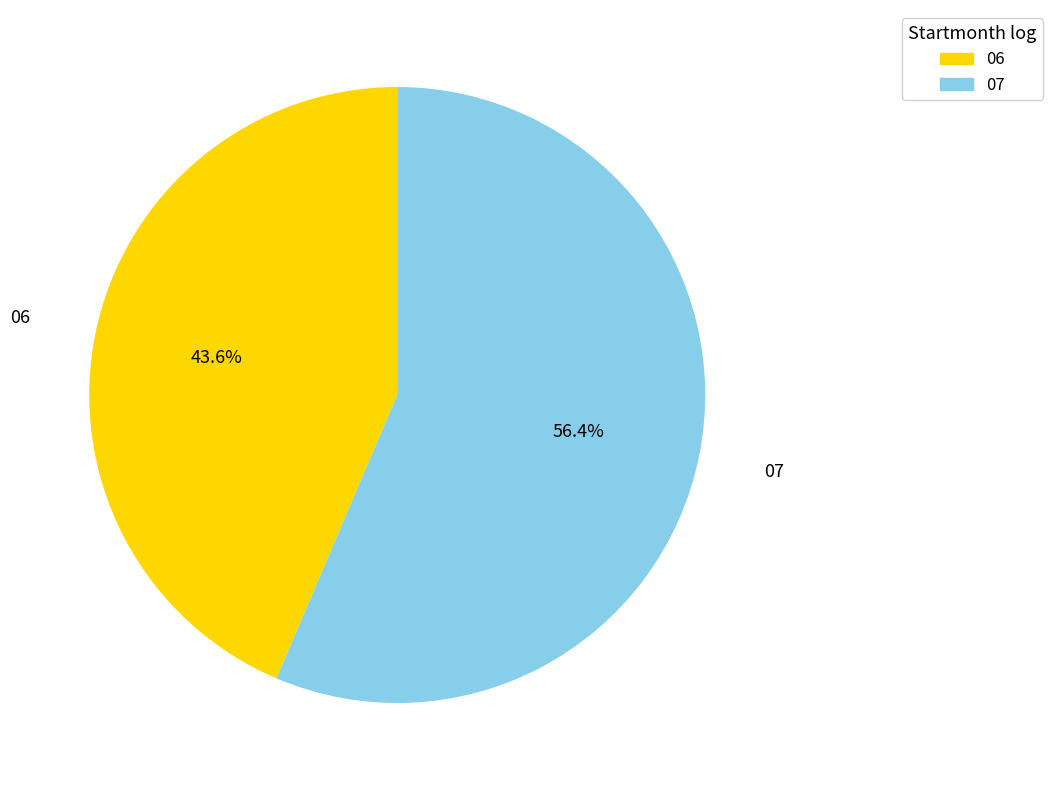

To the nearest percent, what percentage of the pie is 07?

56%